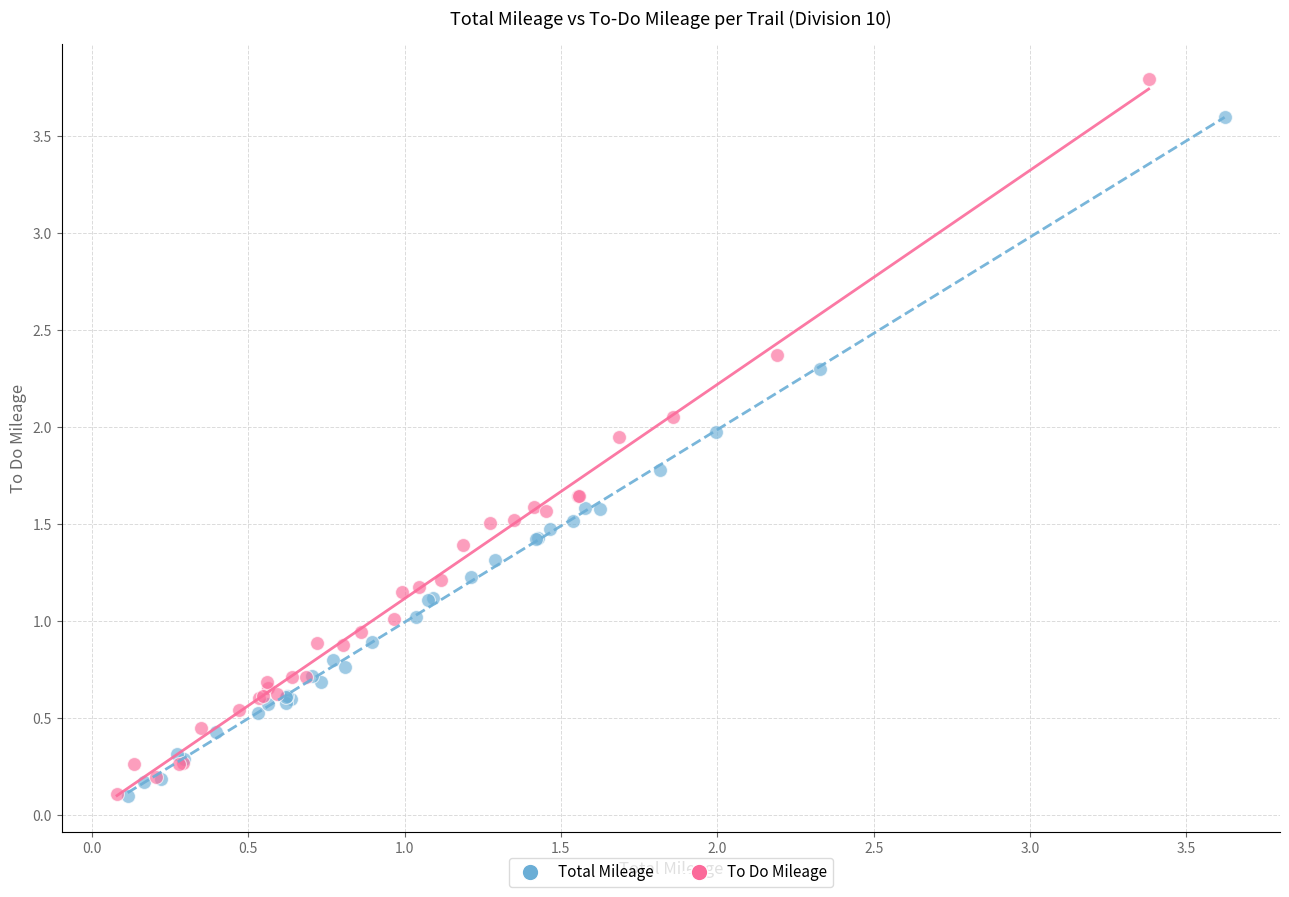

Which series has the largest Y range (max minus min)?

To Do Mileage